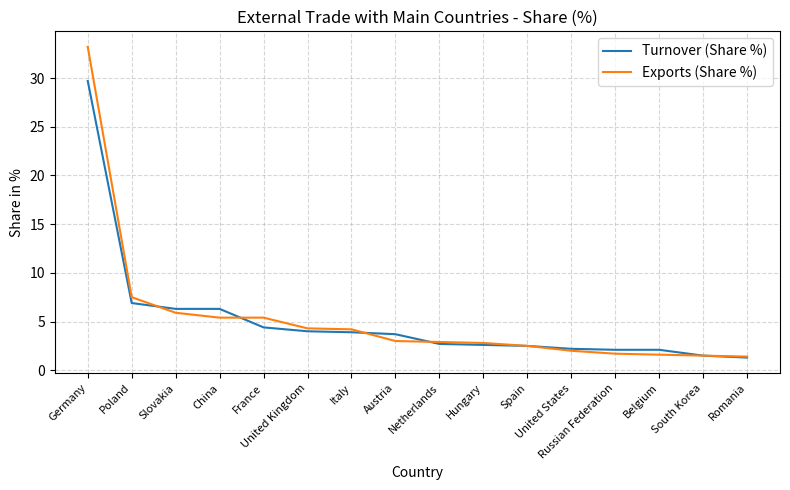

What is the minimum value for Exports (Share %)?

1.4